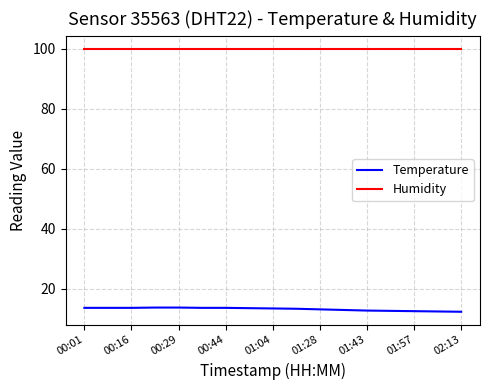

True or false: Temperature and Humidity cross at least once.

False